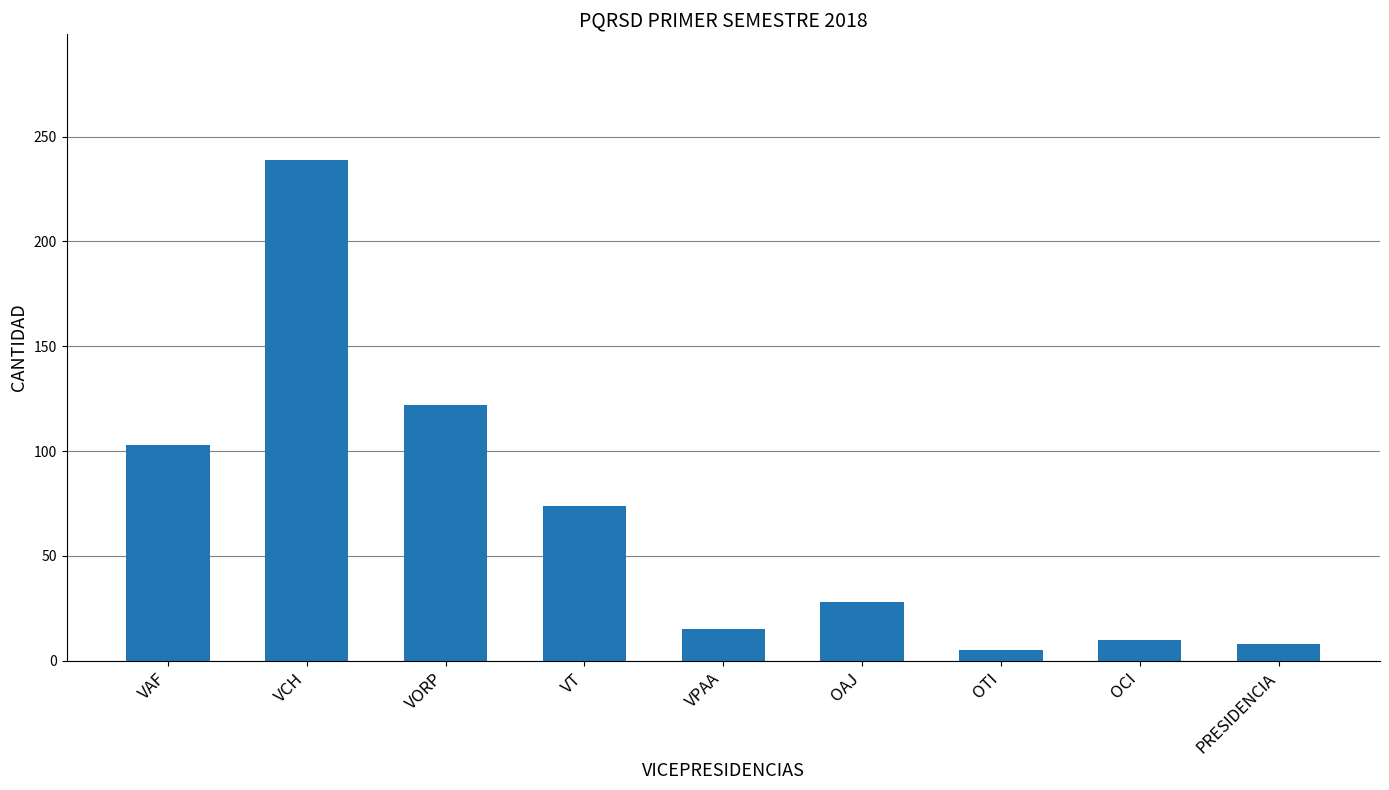

What is the greatest value displayed?

239